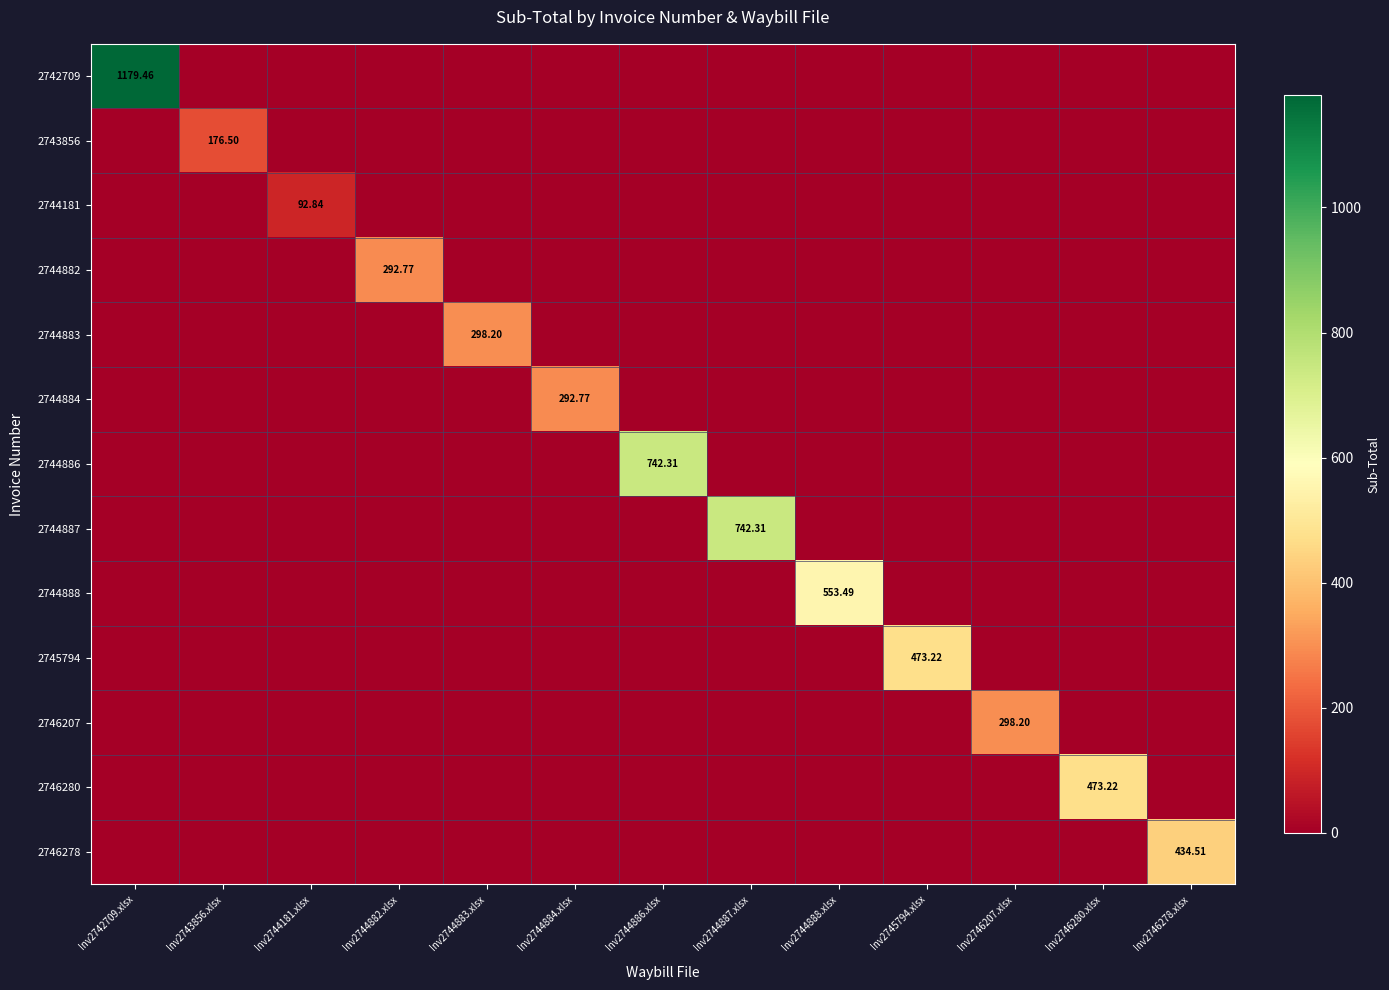

Is it true that 2743856 equals 90.1 at Inv2746278.xlsx?

False